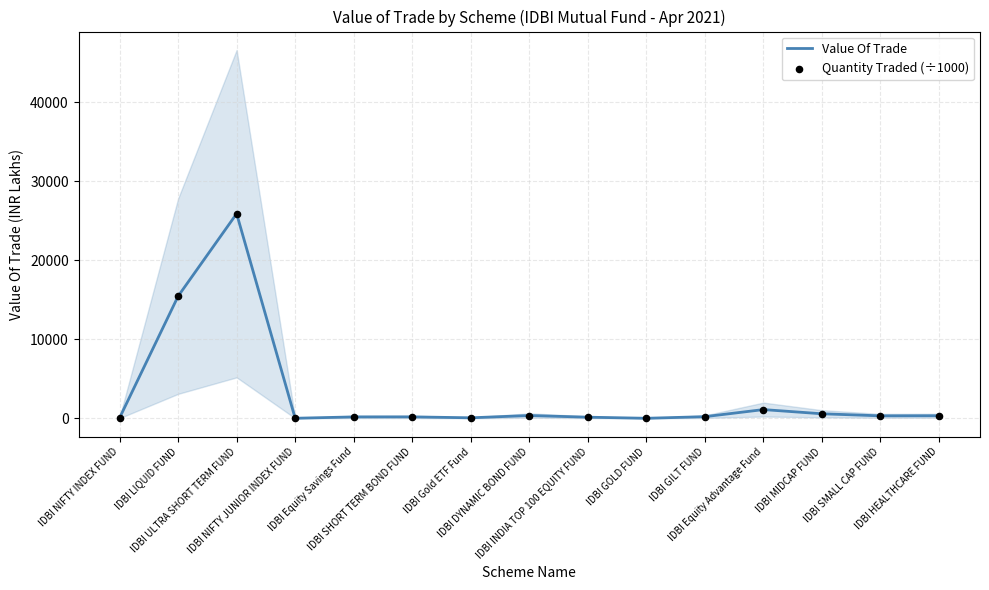

At which category is the sum across all series the highest?

IDBI ULTRA SHORT TERM FUND